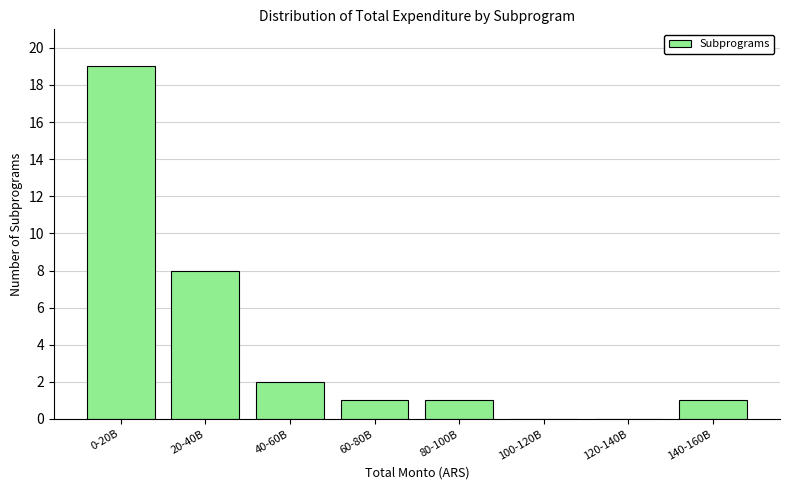

Reading right to left, transcribe all the data shown in this chart.

140-160B=1	120-140B=0	100-120B=0	80-100B=1	60-80B=1	40-60B=2	20-40B=8	0-20B=19